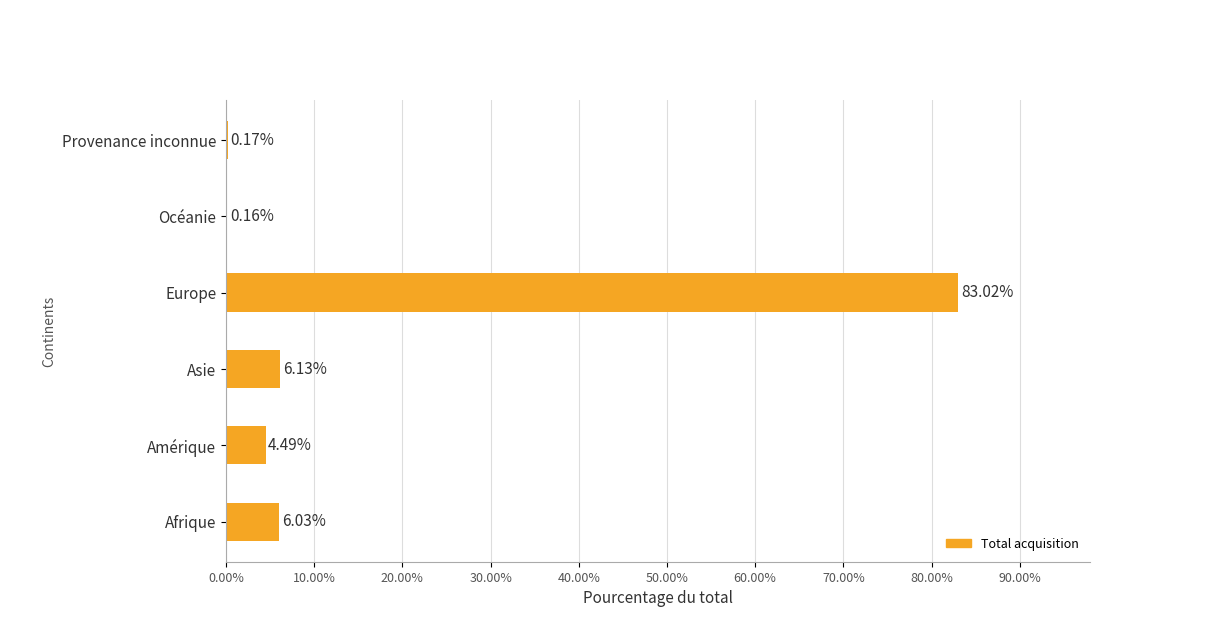

Approximately how many times larger is the value at Afrique compared to Asie?

1.0